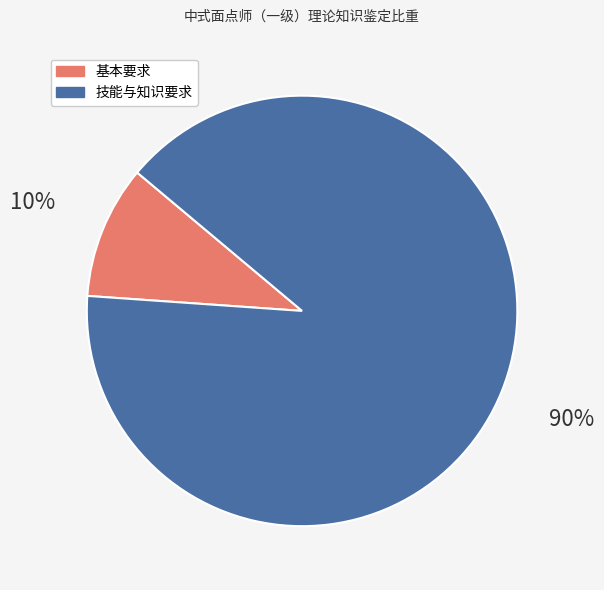

Is there any slice that represents more than half of the pie?

Yes